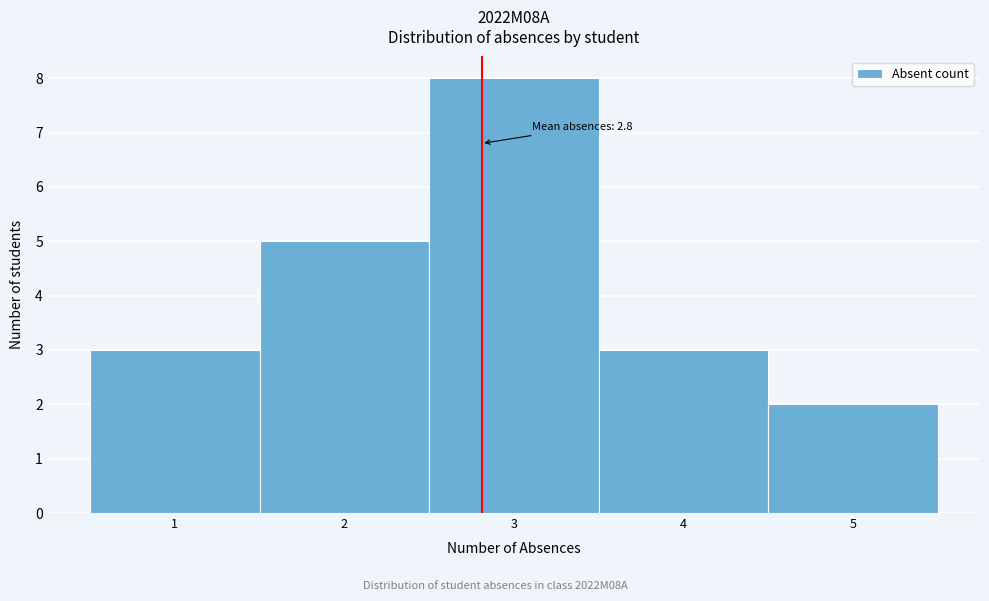

Over which range of the x-axis is the bar tallest?

2.5 to 3.5